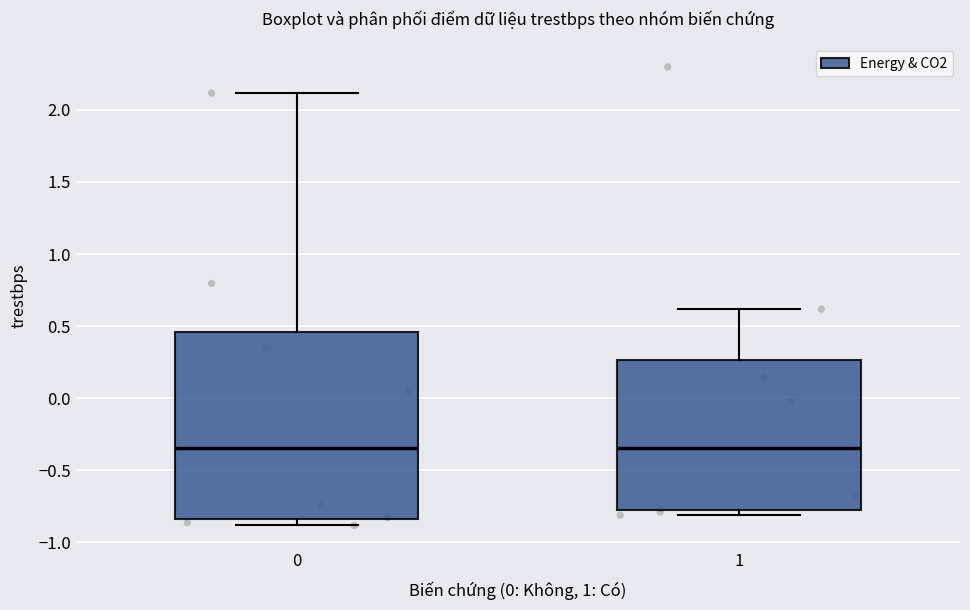

Where is the upper edge of the box at x = 1 on the y-axis? The values are not printed on the chart, so give them approximately, as read against the axis.

0.25